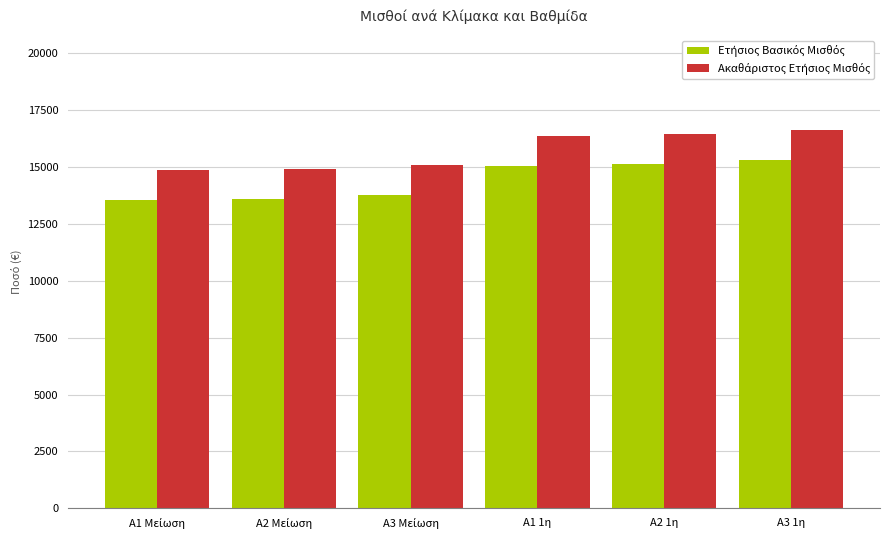

At which category is the sum across all series the highest?

A3 1η